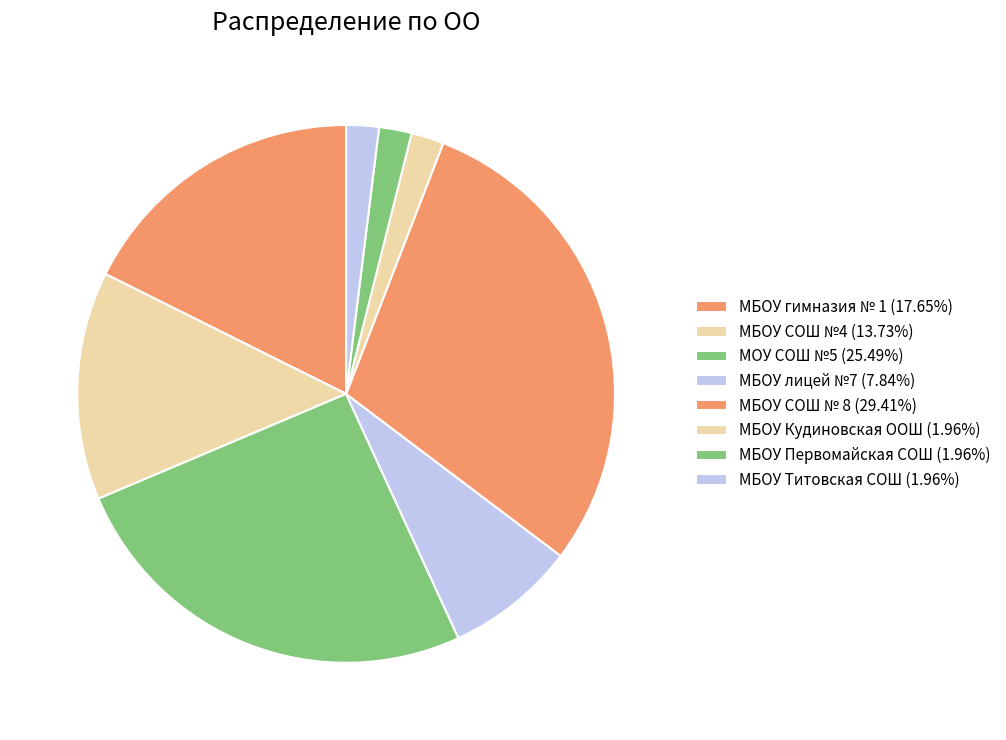

To the nearest percent, what percentage of the pie is МБОУ лицей №7?

8%